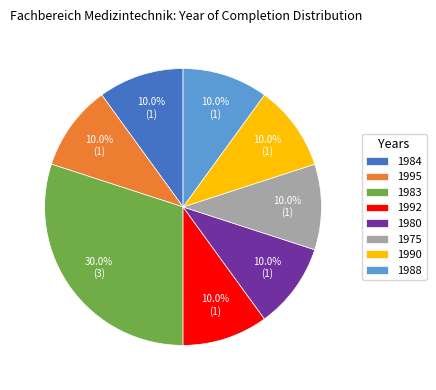

Which slice is the largest?

1983